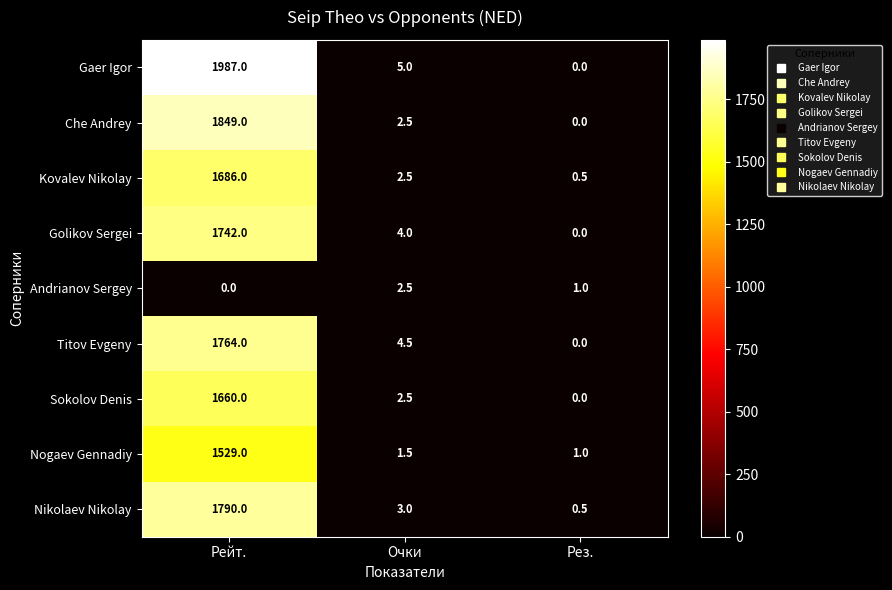

Which label corresponds to the largest value in the chart?

Рейт.